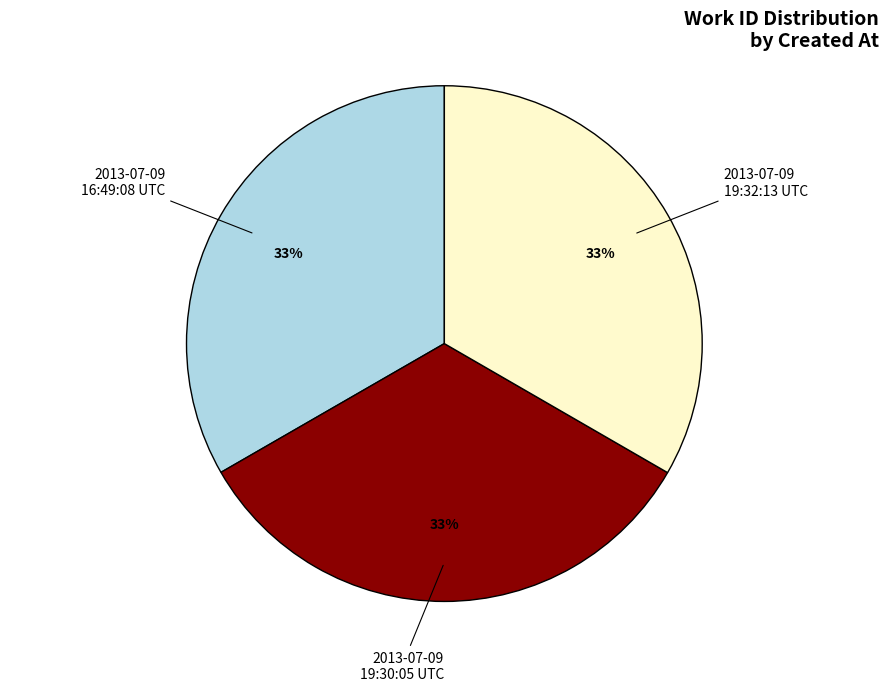

To the nearest percent, what is the average slice percentage?

33%